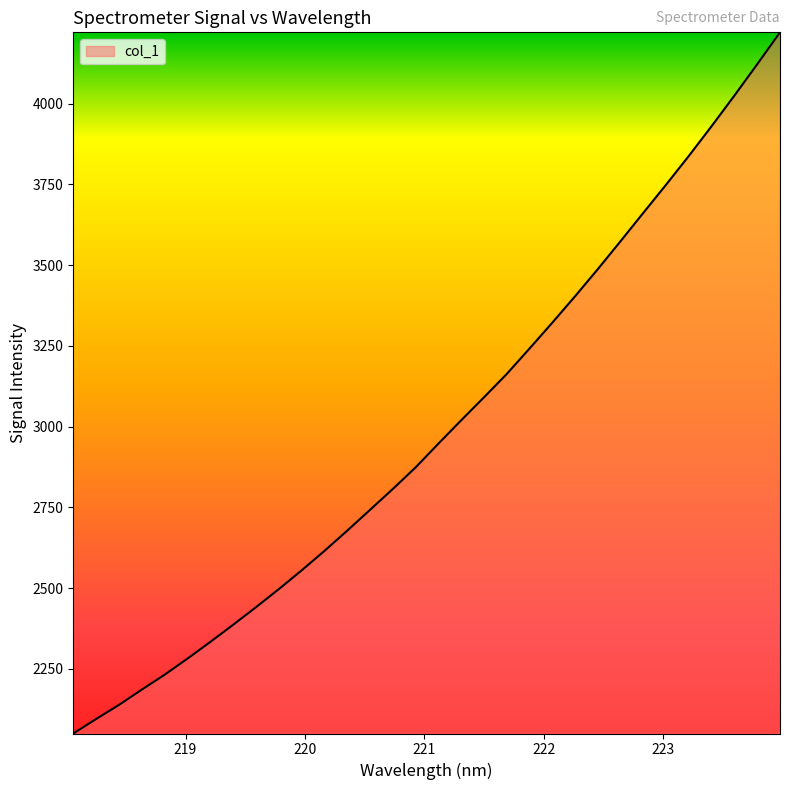

Reading left to right, list all the values displayed in this chart.

2049.6	2094.5	2138.1	2185.4	2231.5	2281.4	2332.9	2386.0	2440.4	2496.3	2554.3	2614.6	2677.4	2741.9	2806.5	2873.3	2946.9	3019.2	3090.4	3162.6	3241.6	3321.6	3403.5	3487.6	3574.3	3662.1	3749.5	3838.7	3930.8	4025.4	4122.3	4221.0